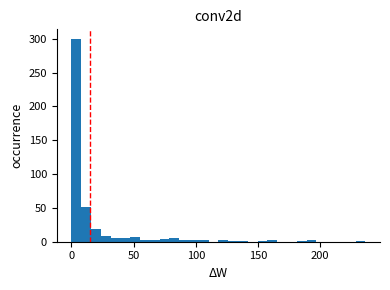

Around what value on the x-axis is the tallest bar? Give the approximate position of its centre, as read against the axis.

5